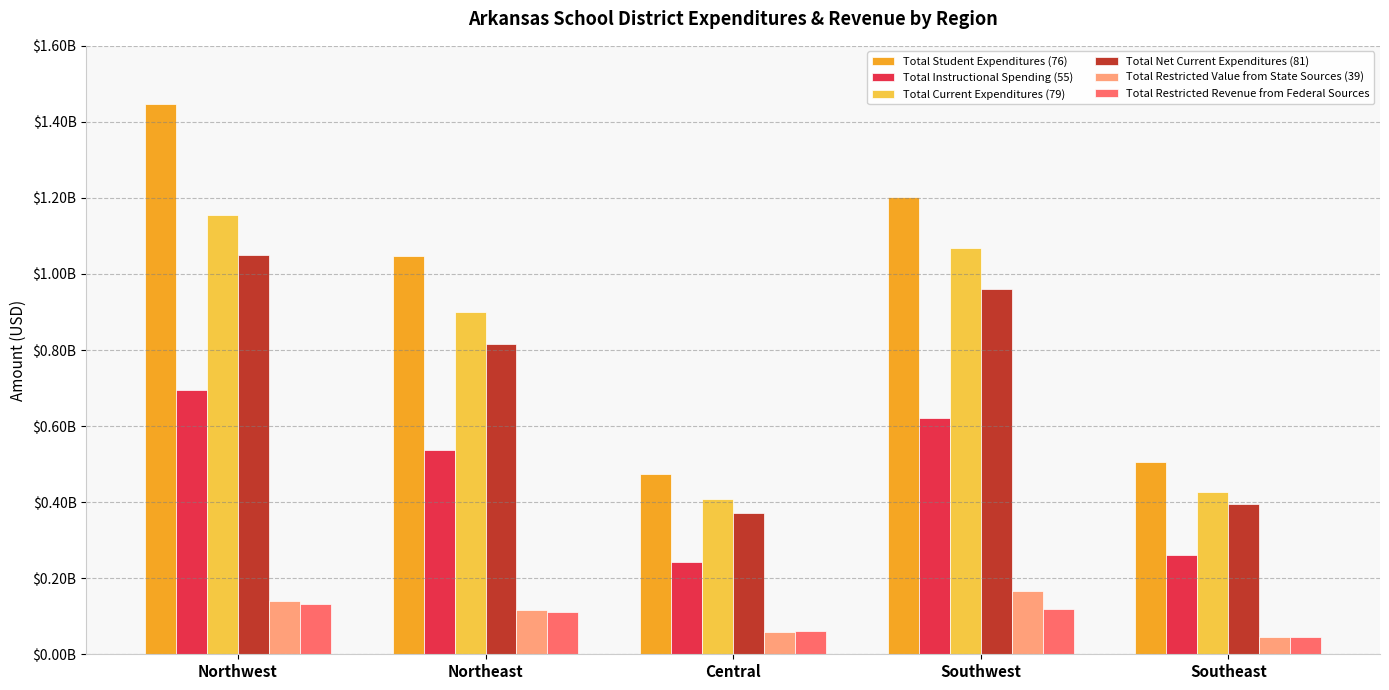

What are all the series names shown in the legend?

Total Student Expenditures (76), Total Instructional Spending (55), Total Current Expenditures (79), Total Net Current Expenditures (81), Total Restricted Value from State Sources (39), Total Restricted Revenue from Federal Sources